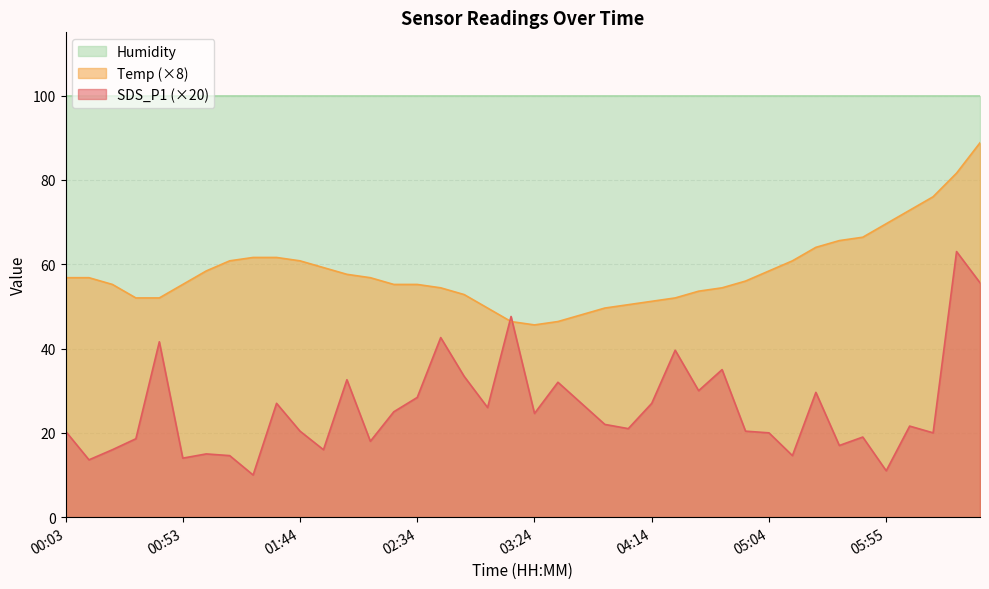

True or false: Humidity and SDS_P1 (×20) cross at least once.

False